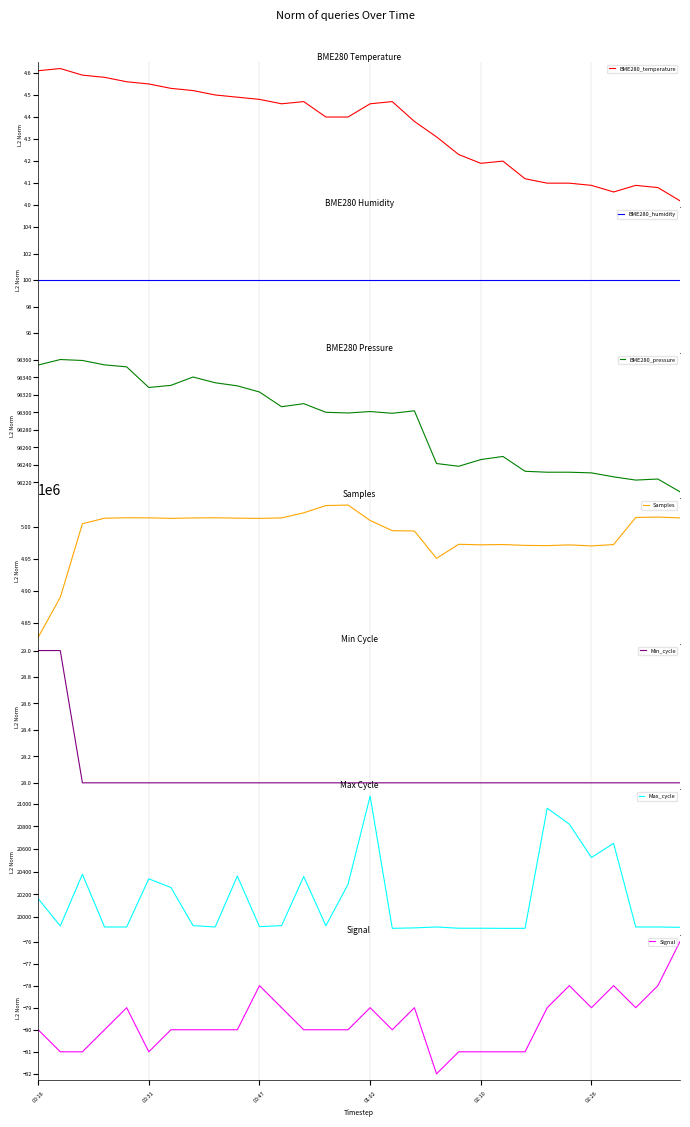

How many interior local peaks does the Max_cycle series have?

8